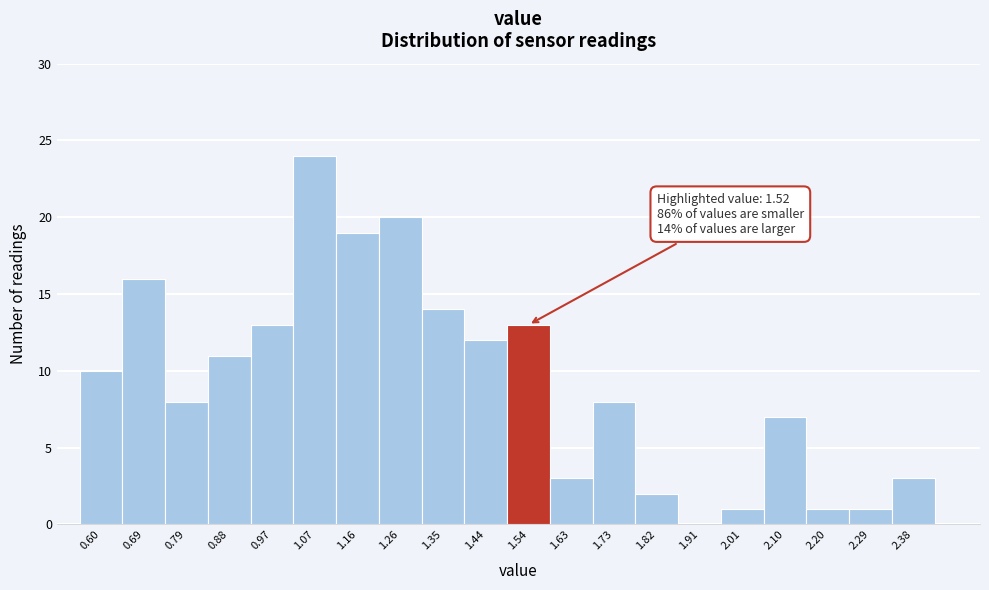

Which range on the x-axis has the tallest bar?

1.020 to 1.114